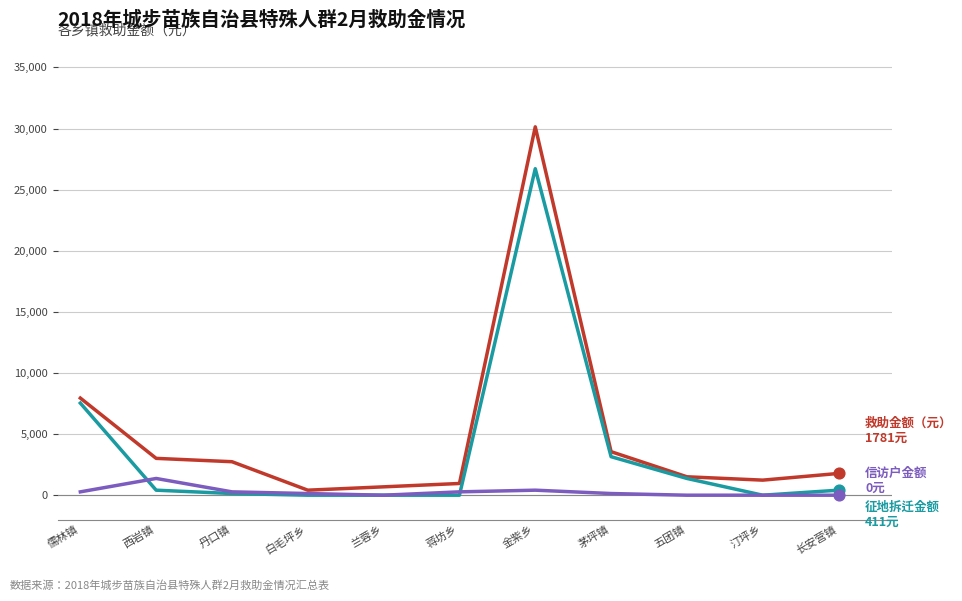

At which category is the sum across all series the highest?

金紫乡